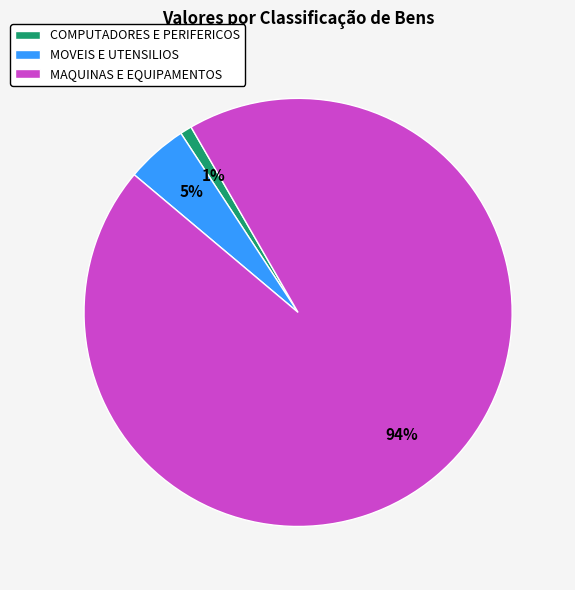

To the nearest percent, what is the average slice percentage?

33%